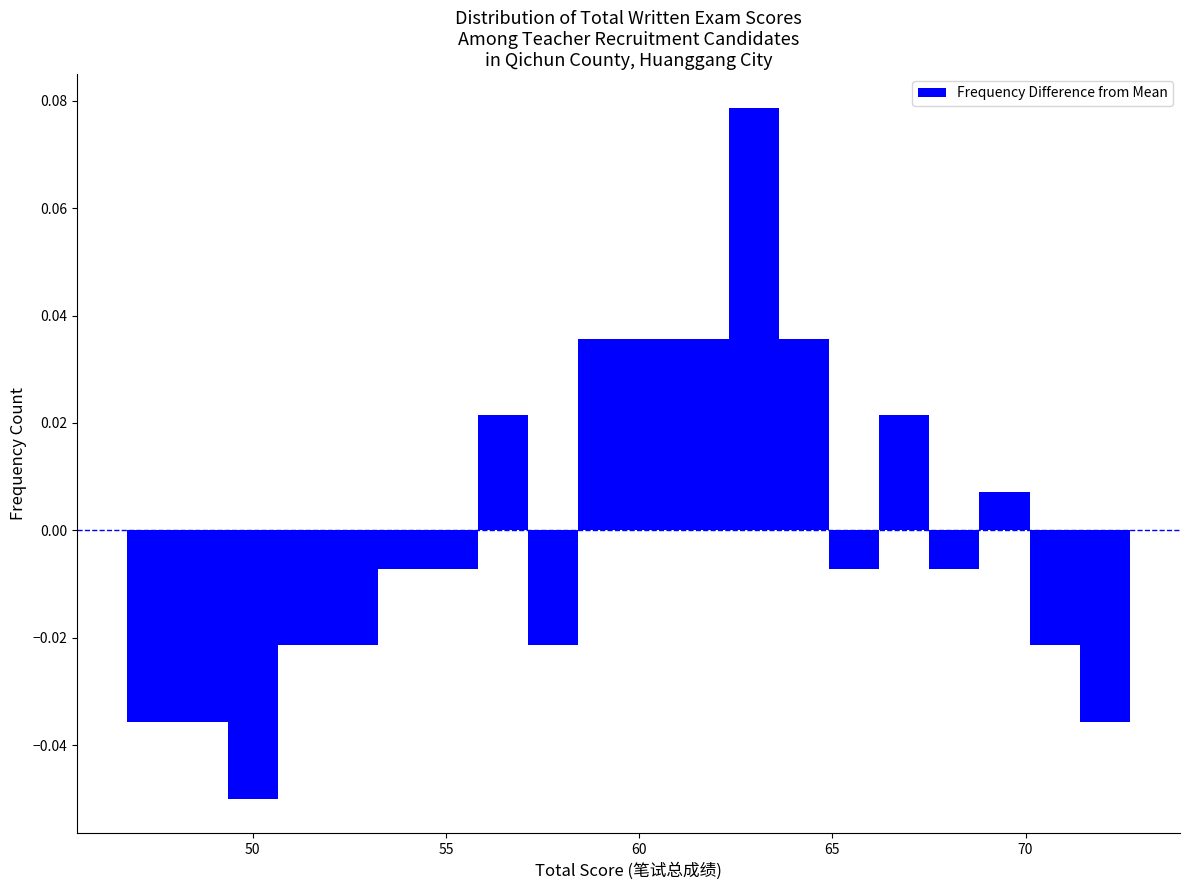

Around what value on the x-axis is the tallest bar? Give the approximate position of its centre, as read against the axis.

63.0